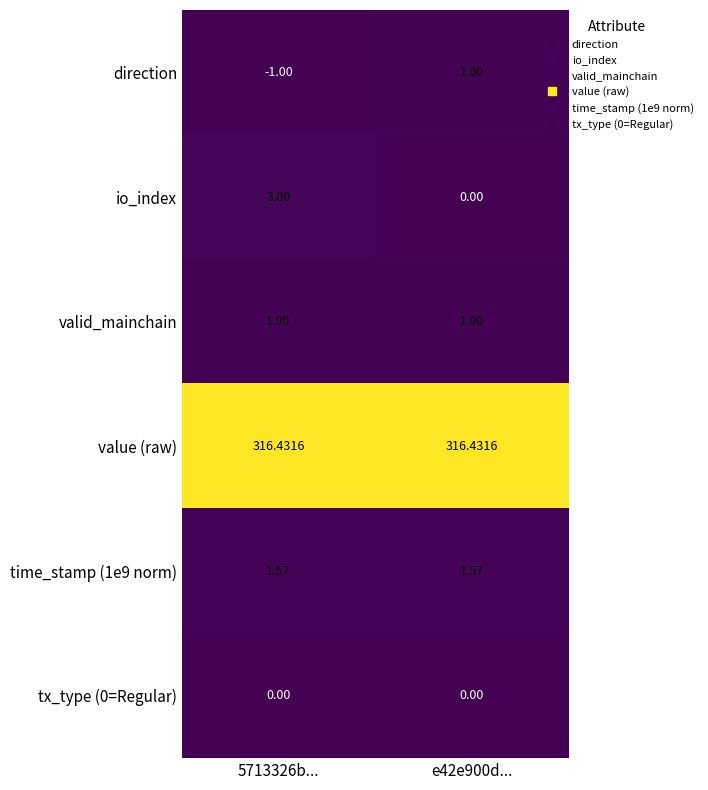

How many negative values does the direction series have?

1